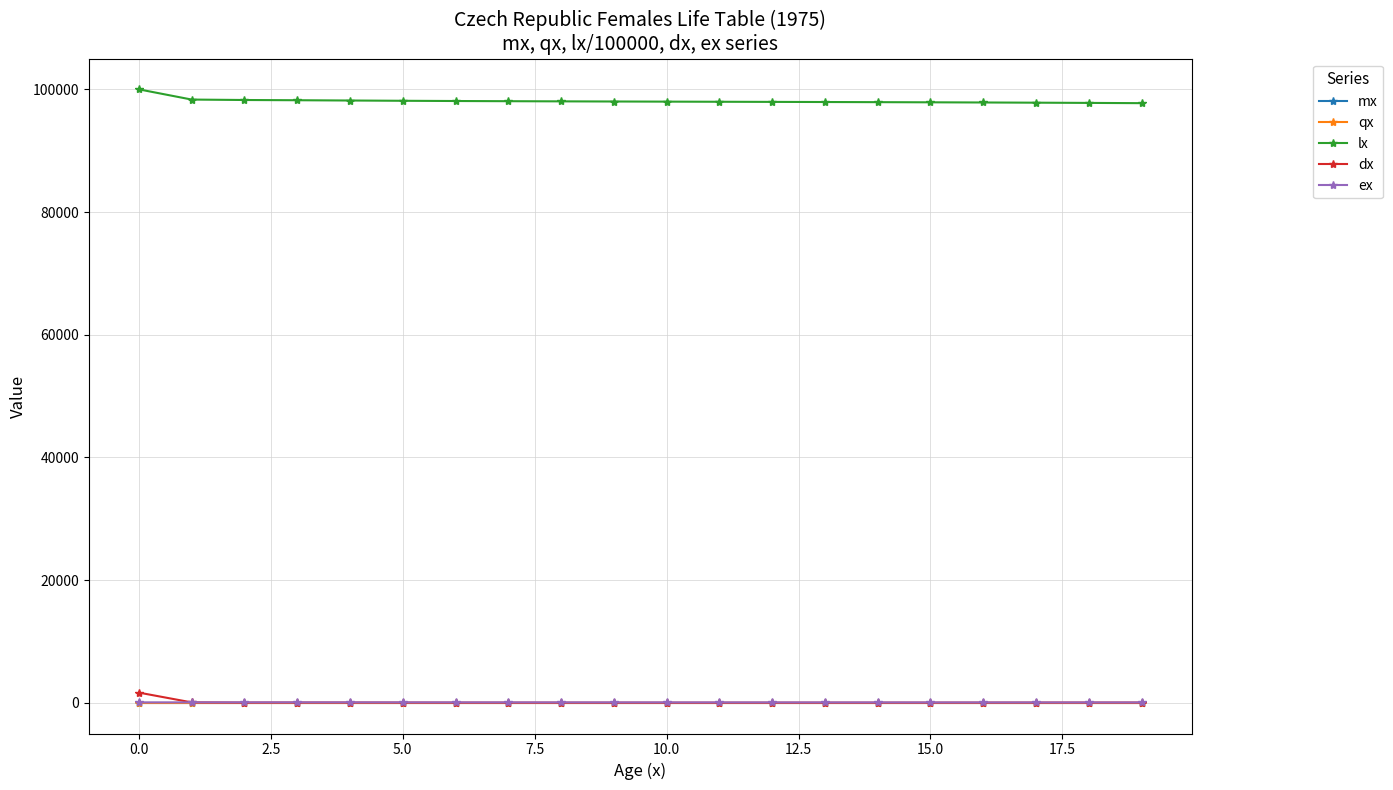

True or false: mx and lx intersect in this chart.

False